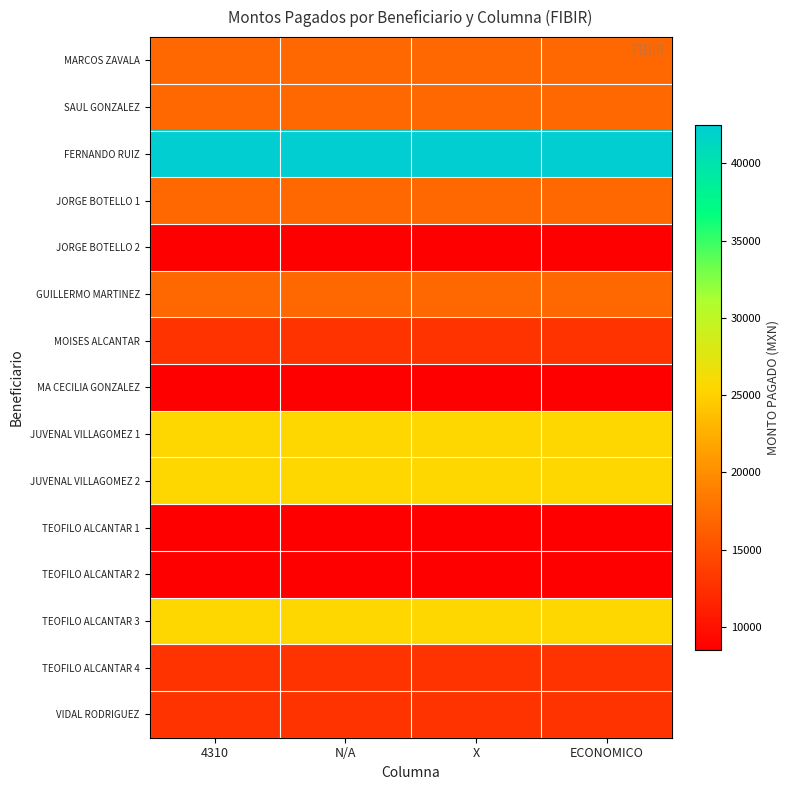

How many series are shown in this chart?

15